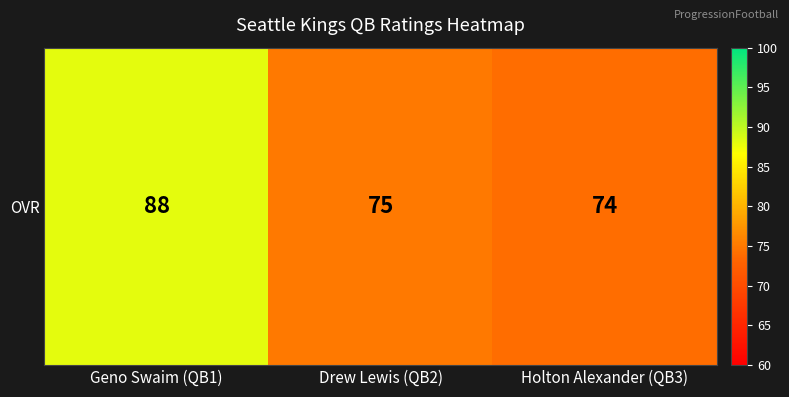

True or false: the data shows 35 at Holton Alexander (QB3).

False